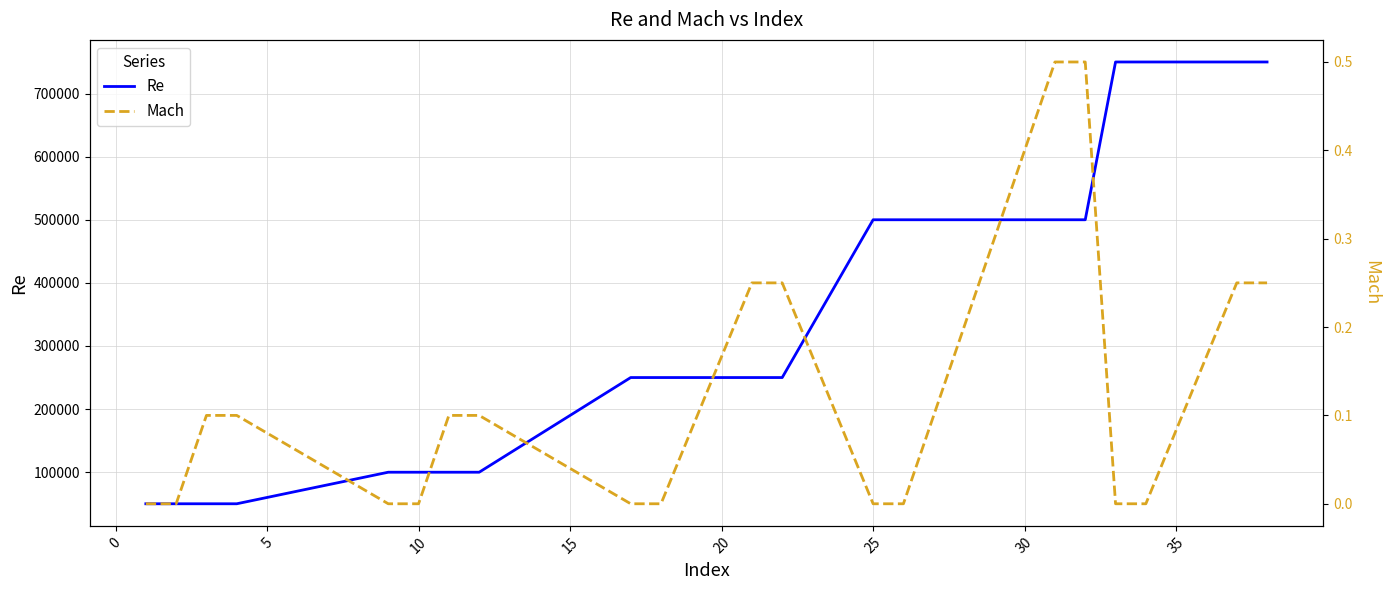

What is the lowest value of the Re series?

50000